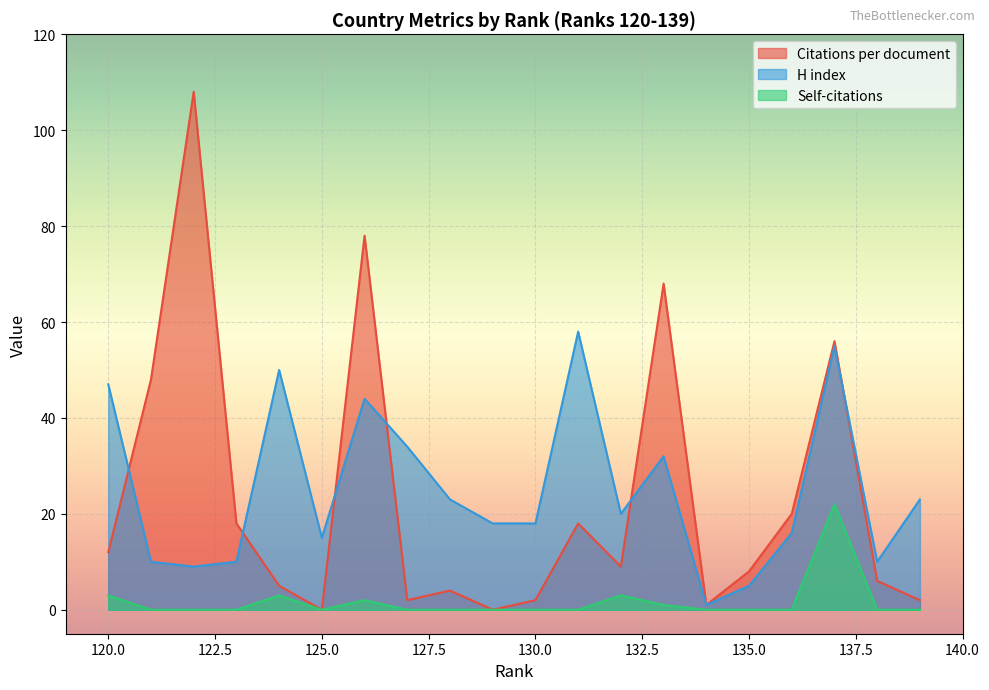

Which label corresponds to the smallest value in the chart?

129